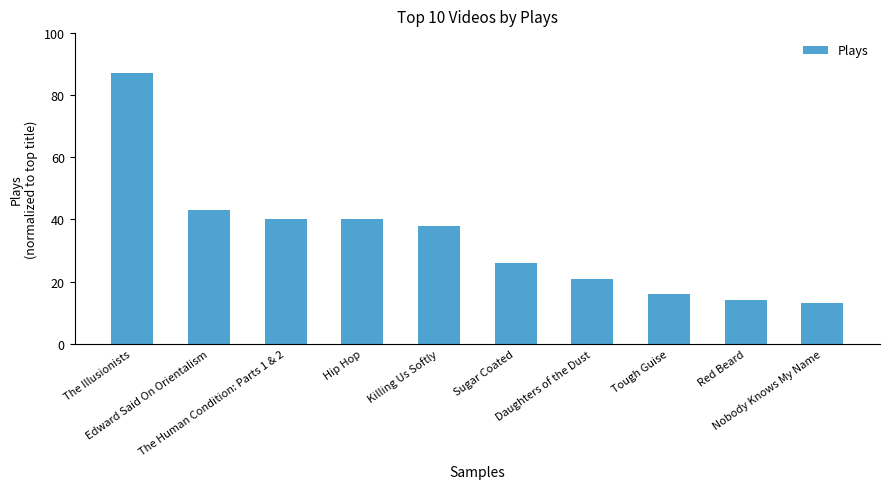

Approximately how many times larger is the value at Tough Guise compared to Red Beard?

1.1